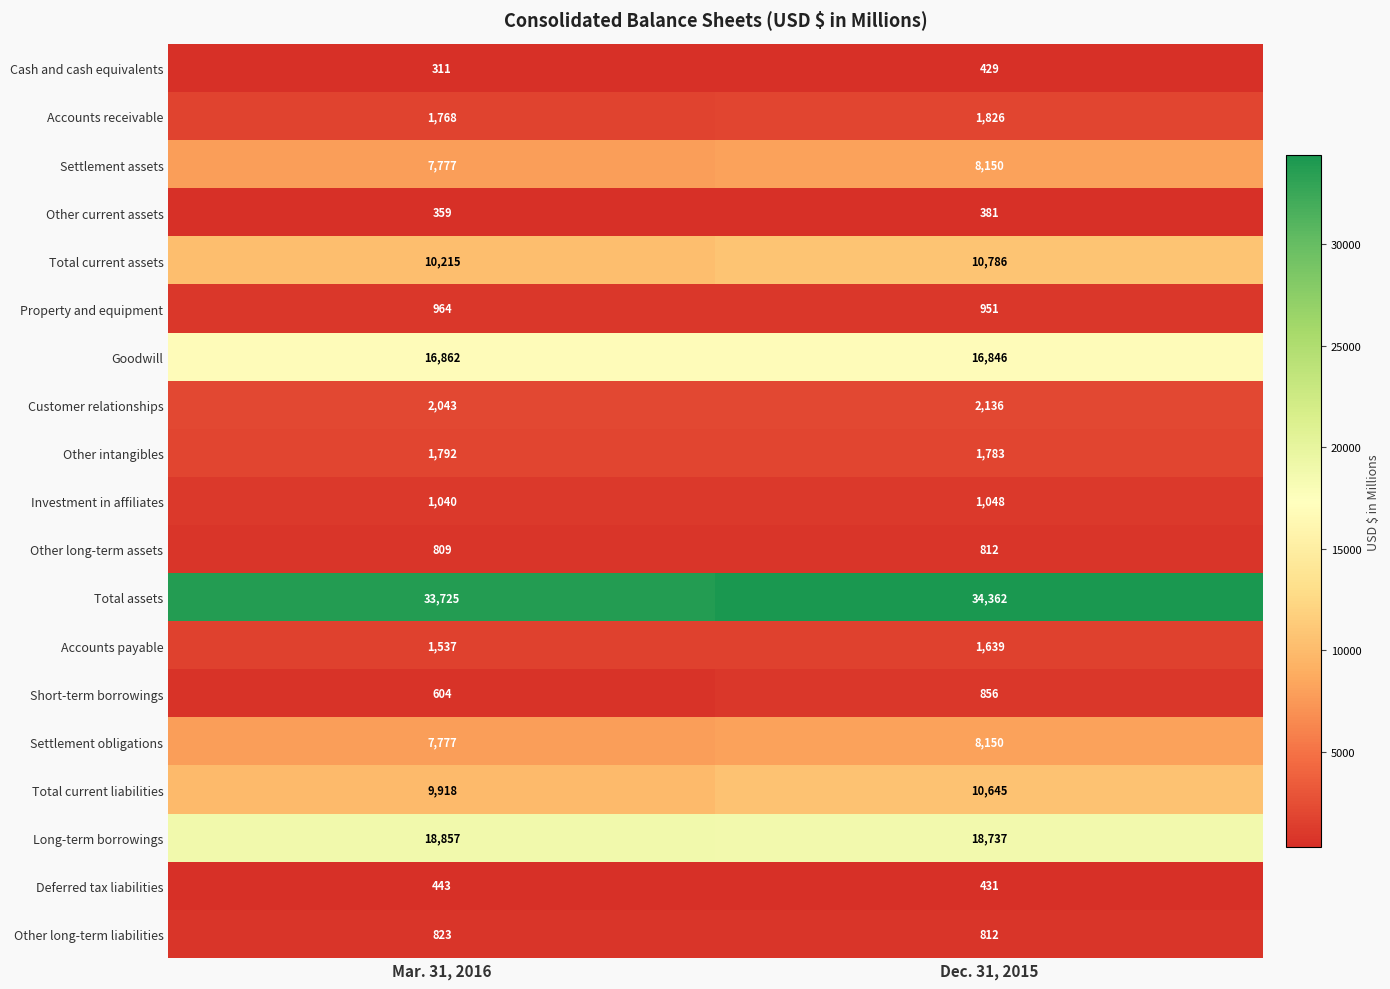

What is the difference between the Customer relationships values at Mar. 31, 2016 and Dec. 31, 2015?

93